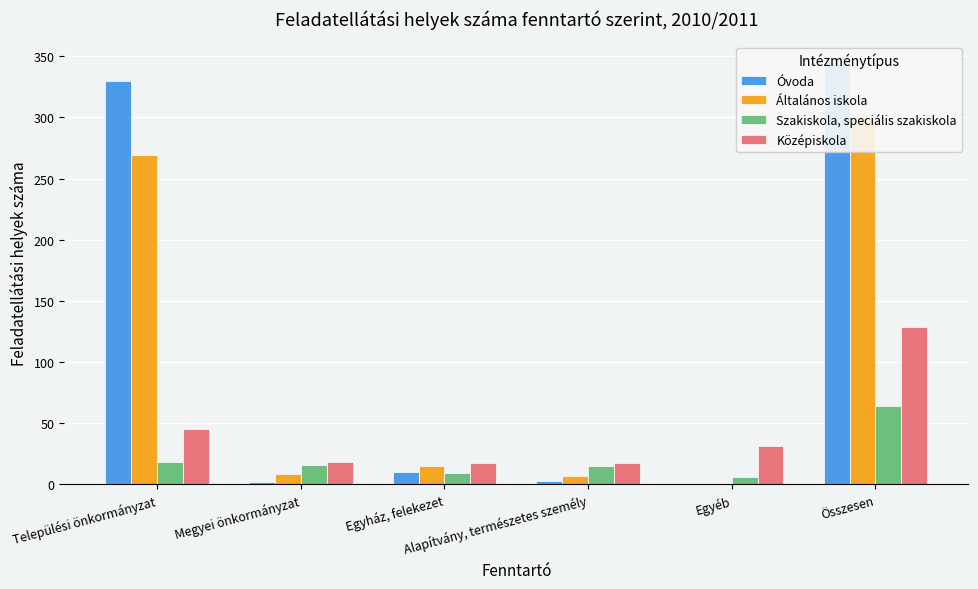

What is the spread (max minus min) of values at Egyéb?

31